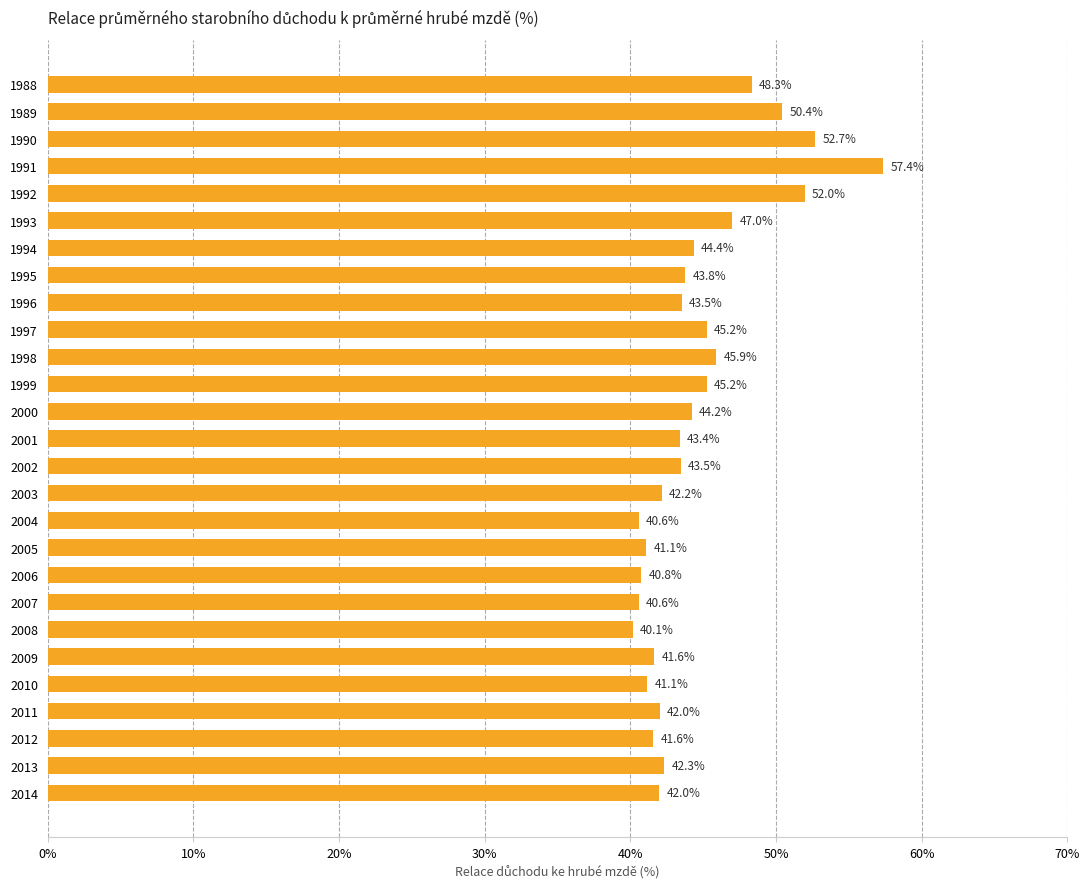

How many values are below 43?

12